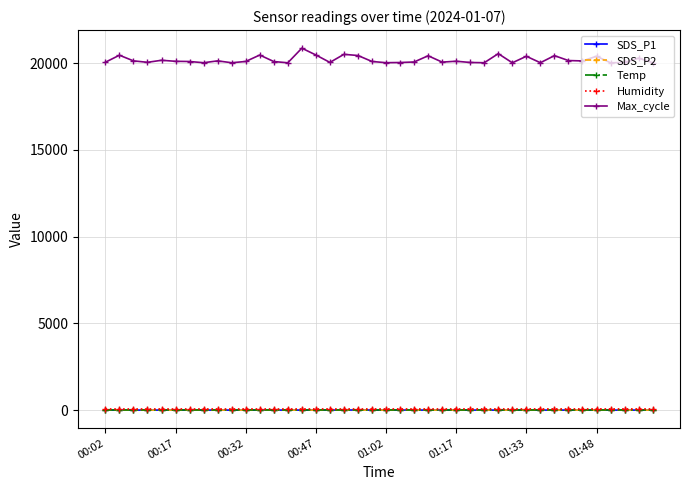

Which series has the widest spread of values?

Max_cycle